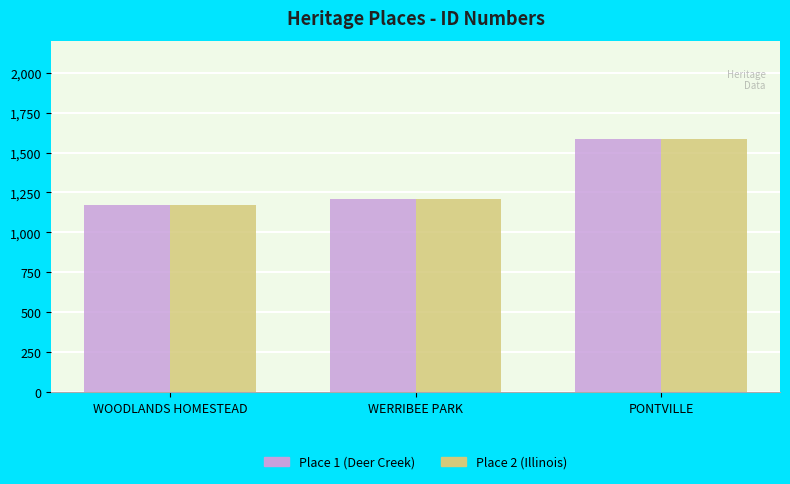

How many bars are there in total?

6